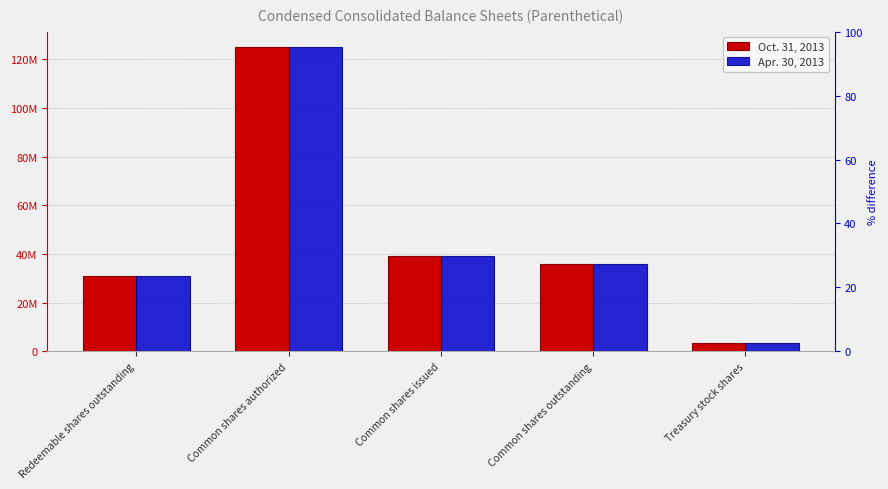

What position from the right is Common shares authorized?

4